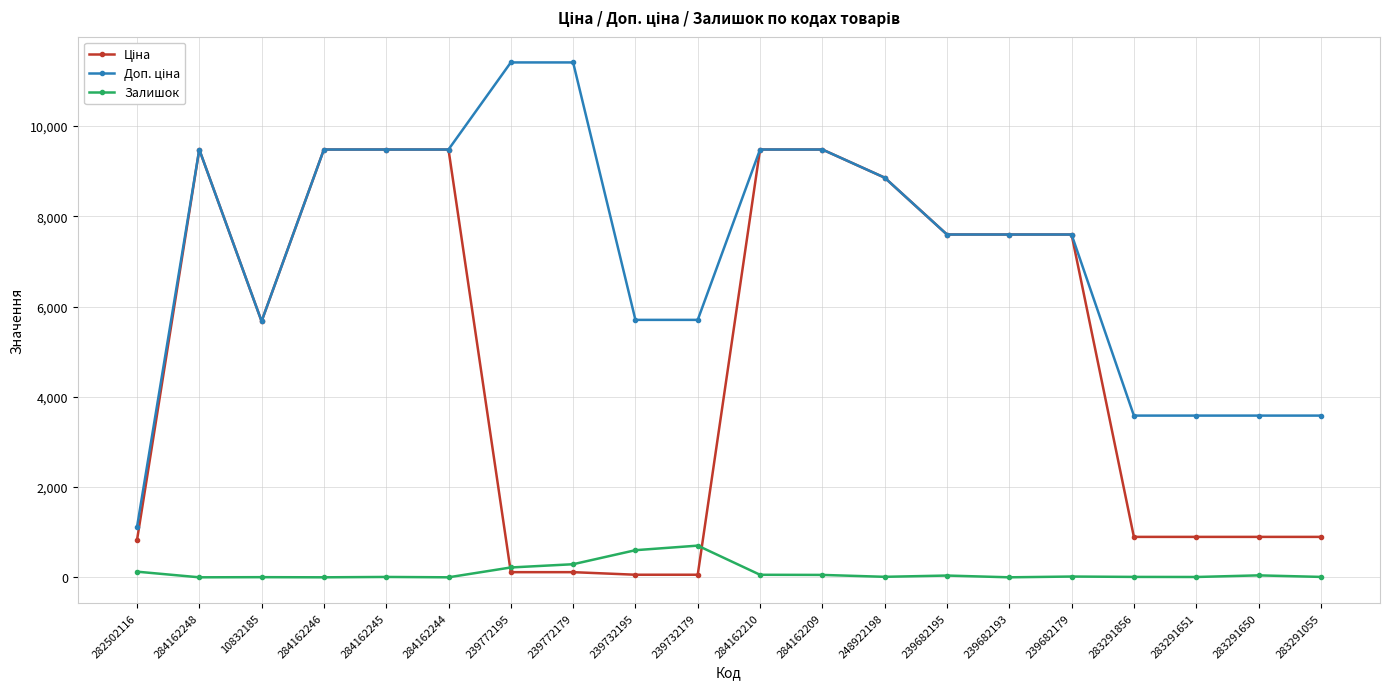

At how many categories does at least one series exceed 4250?

15